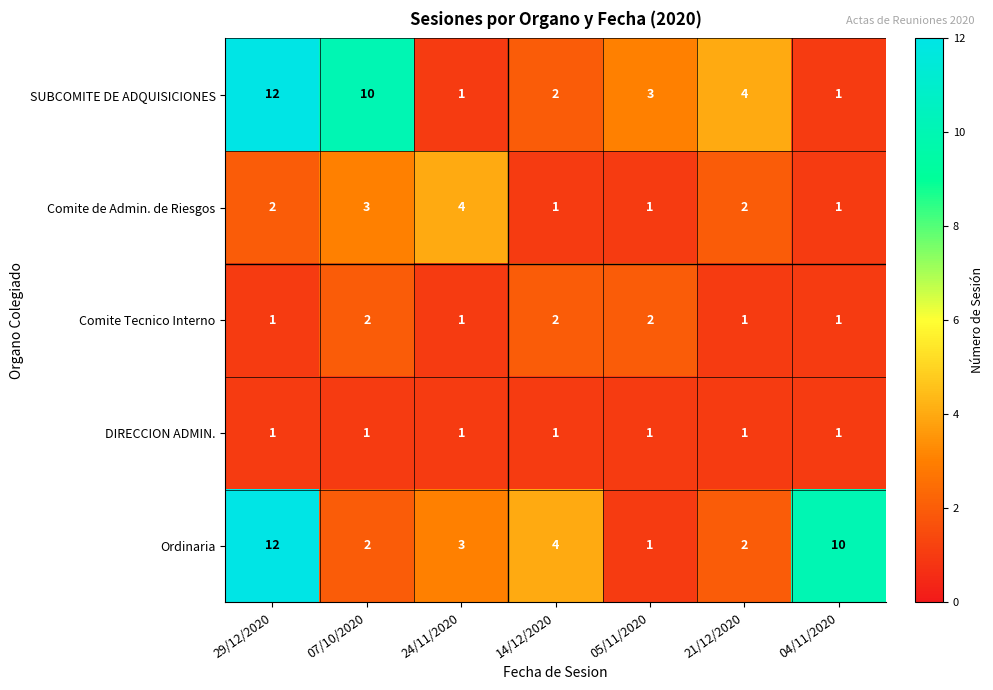

What is the sum of all SUBCOMITE DE ADQUISICIONES values?

33